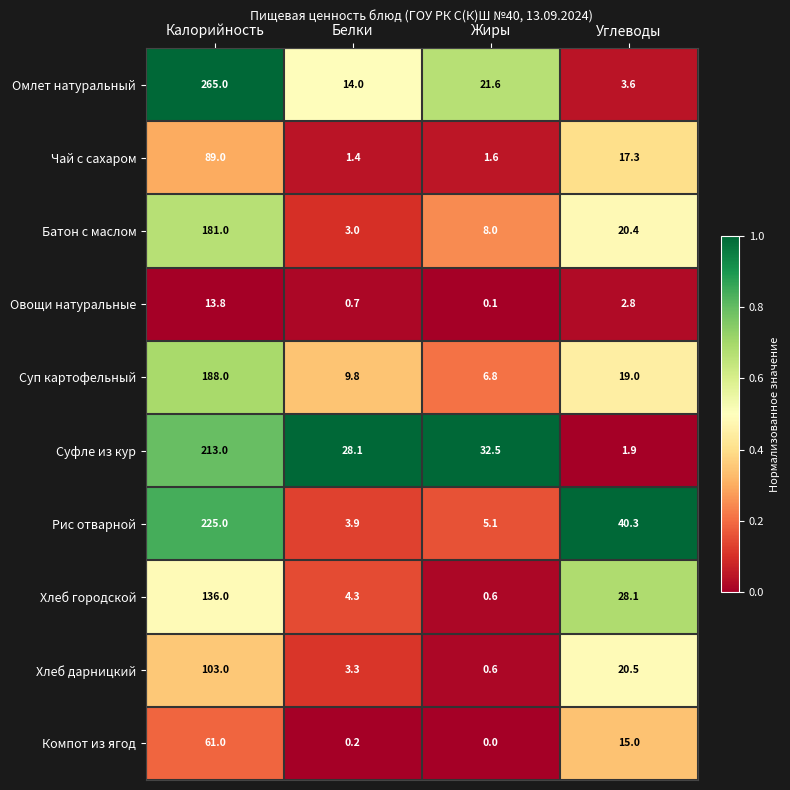

Which category has the lowest value in the Суфле из кур series?

Углеводы